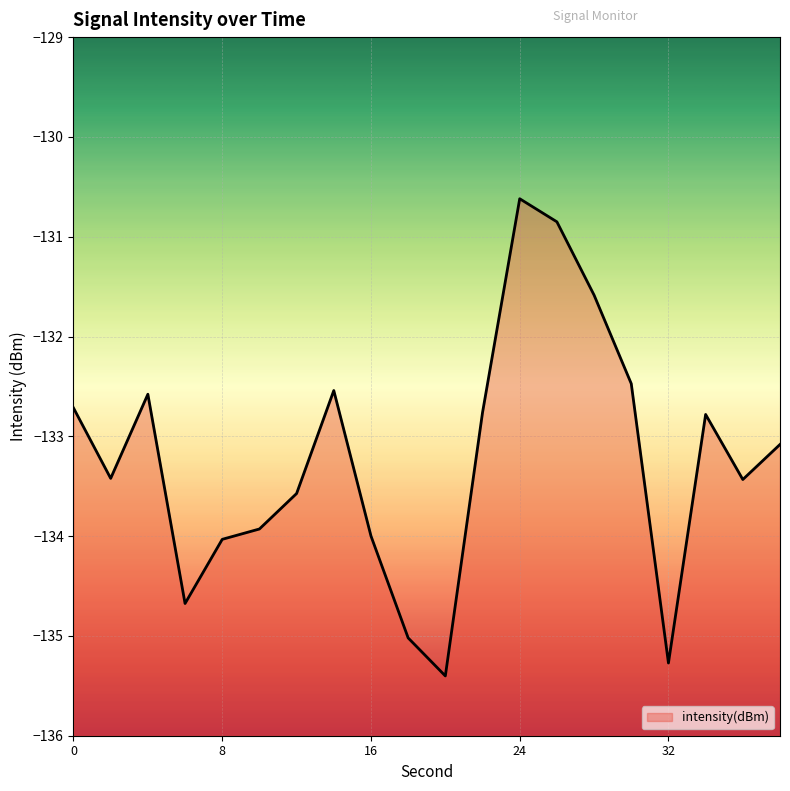

Where is the data nearest to the value -133?

38